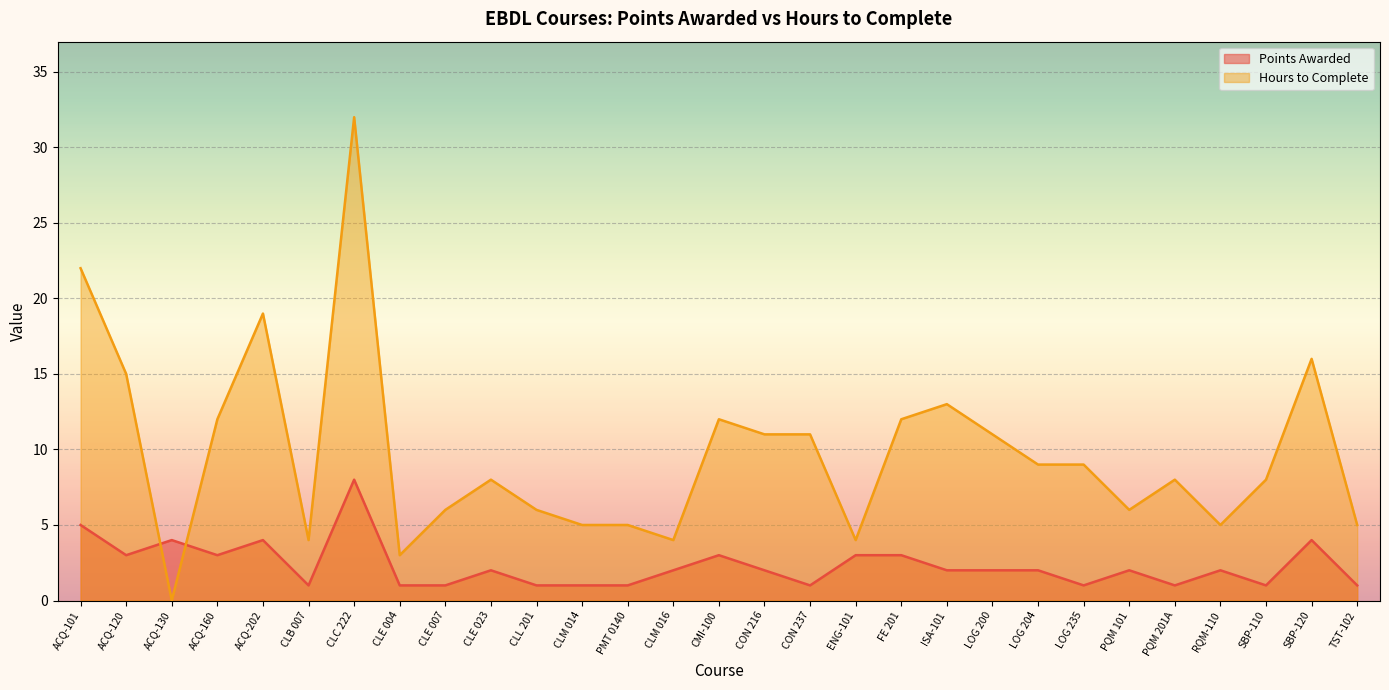

True or false: Hours to Complete and Points Awarded cross at least once.

True